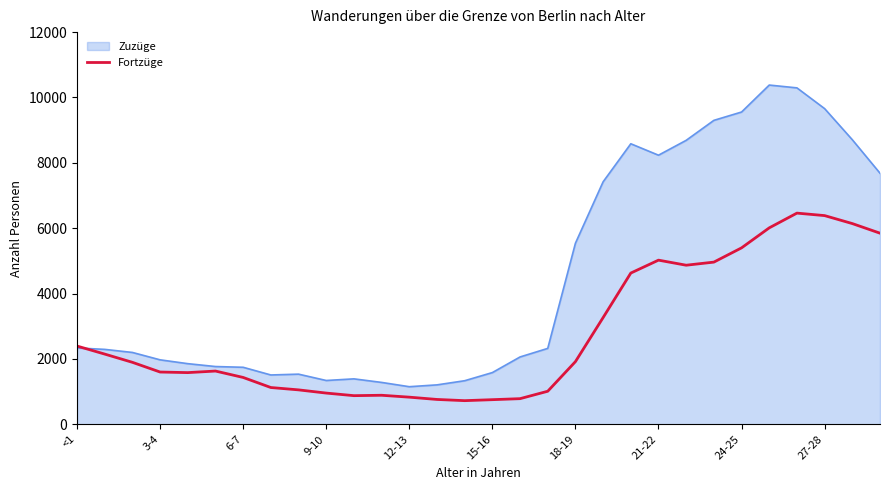

What is the maximum value for Zuzüge?

10380